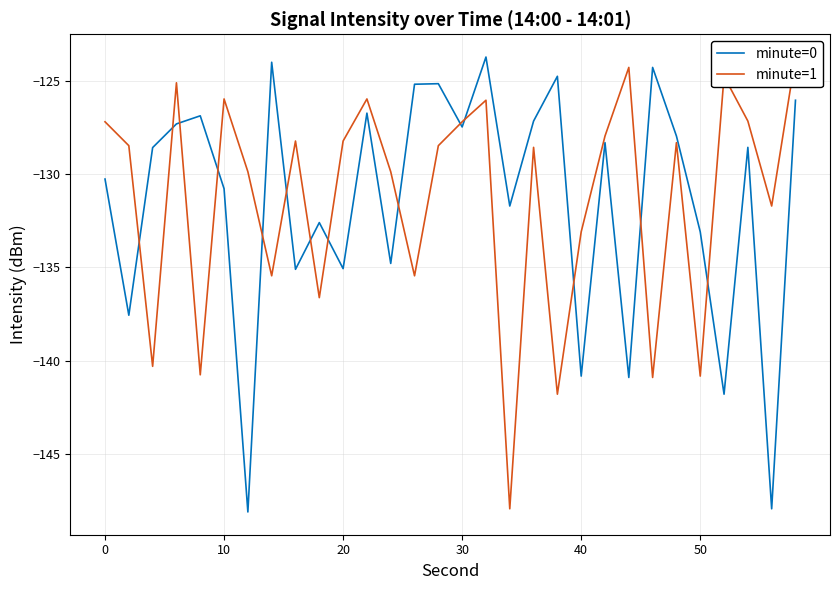

Rank the series by their maximum value, from lowest to highest.

minute=0, minute=1